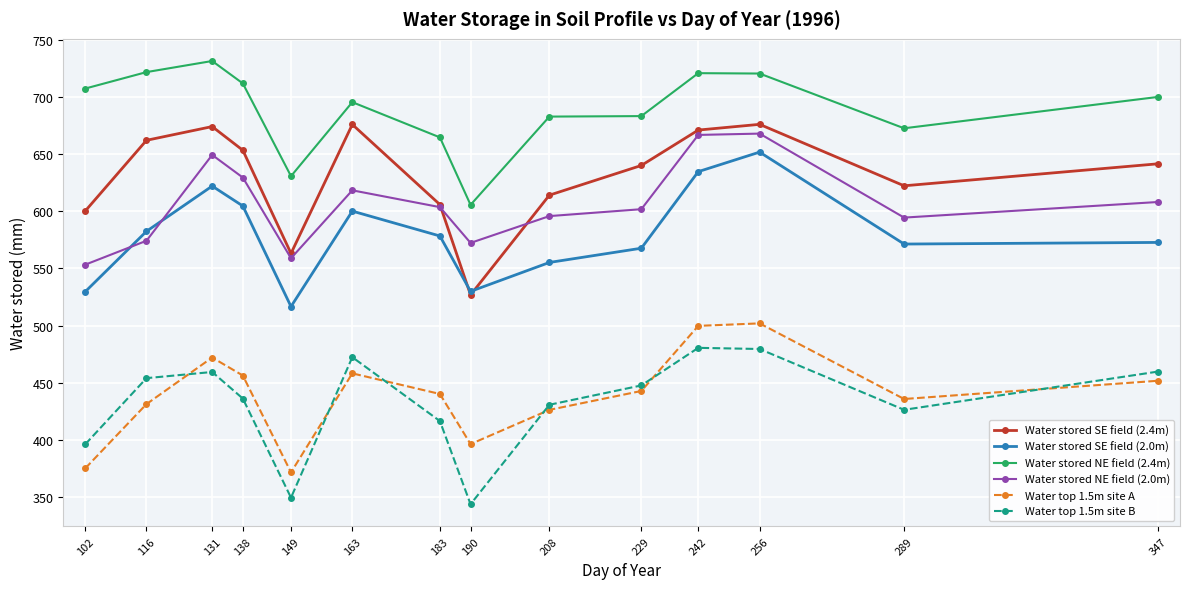

True or false: Water stored NE field (2.0m) has a value of 608.1 at 347.

True